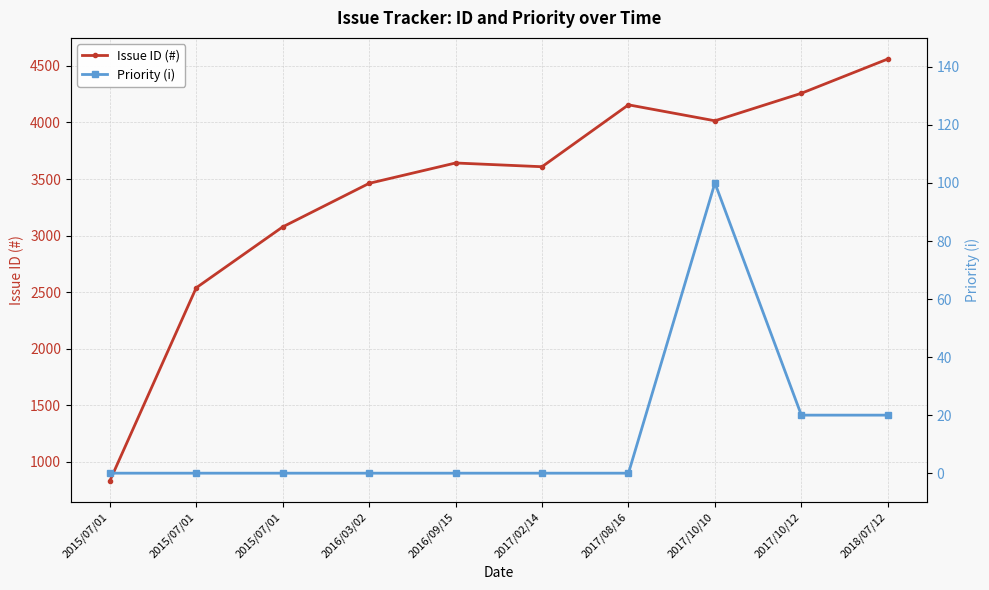

Does the chart display data point markers on the line(s)?

Yes